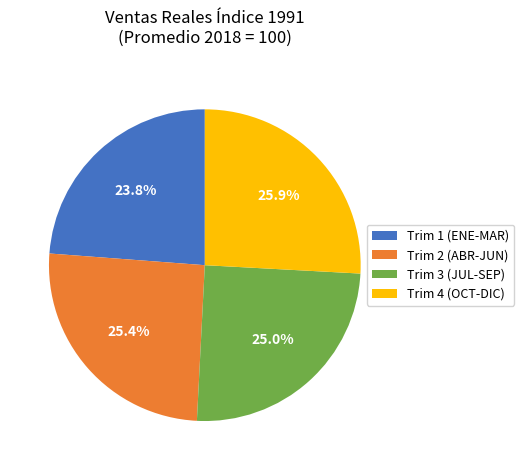

What is the smallest slice in the pie chart?

Trim 1 (ENE-MAR)